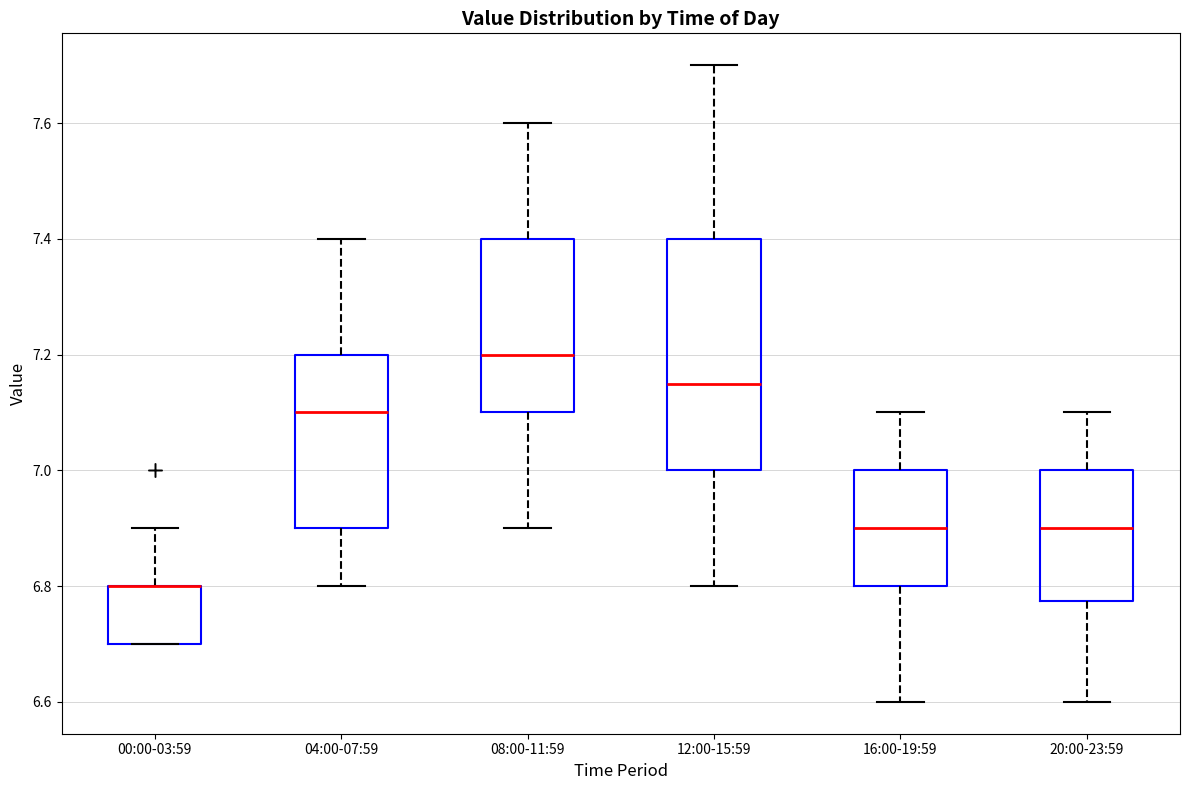

Reading left to right, transcribe this box plot: for each box, give where its median line is, the range the box spans, and where its two whiskers end, as read against the y-axis. The values are not printed on the chart, so give them approximately, as read against the axis.

00:00-03:59: median 6.80 (drawn on the box's upper edge), box 6.70 to 6.80, whiskers 6.70 to 6.90
04:00-07:59: median 7.10, box 6.90 to 7.20, whiskers 6.80 to 7.40
08:00-11:59: median 7.20, box 7.10 to 7.40, whiskers 6.90 to 7.60
12:00-15:59: median 7.16, box 7.00 to 7.40, whiskers 6.80 to 7.70
16:00-19:59: median 6.90, box 6.80 to 7.00, whiskers 6.60 to 7.10
20:00-23:59: median 6.90, box 6.78 to 7.00, whiskers 6.60 to 7.10